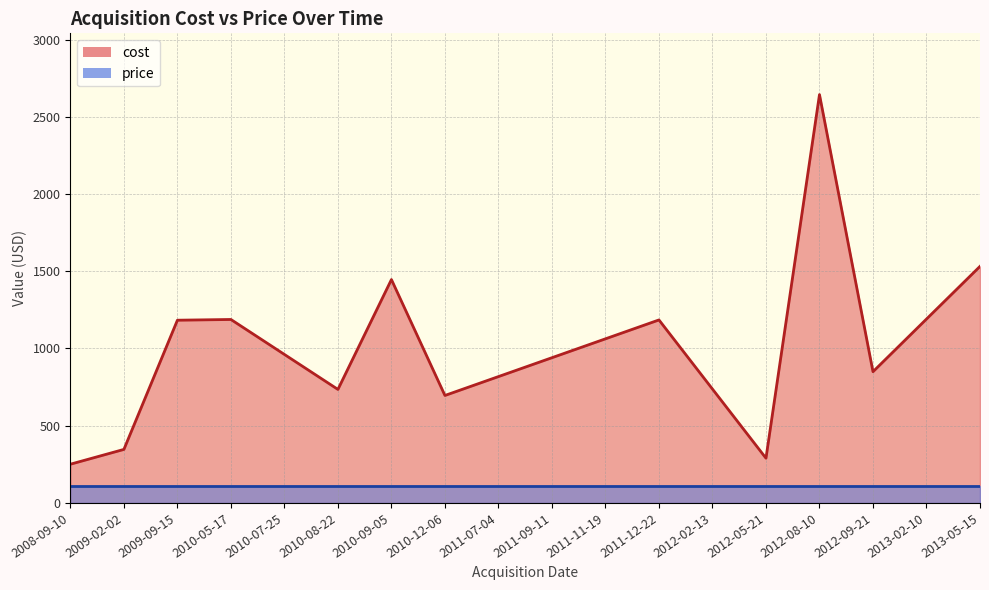

True or false: cost and price cross at least once.

False